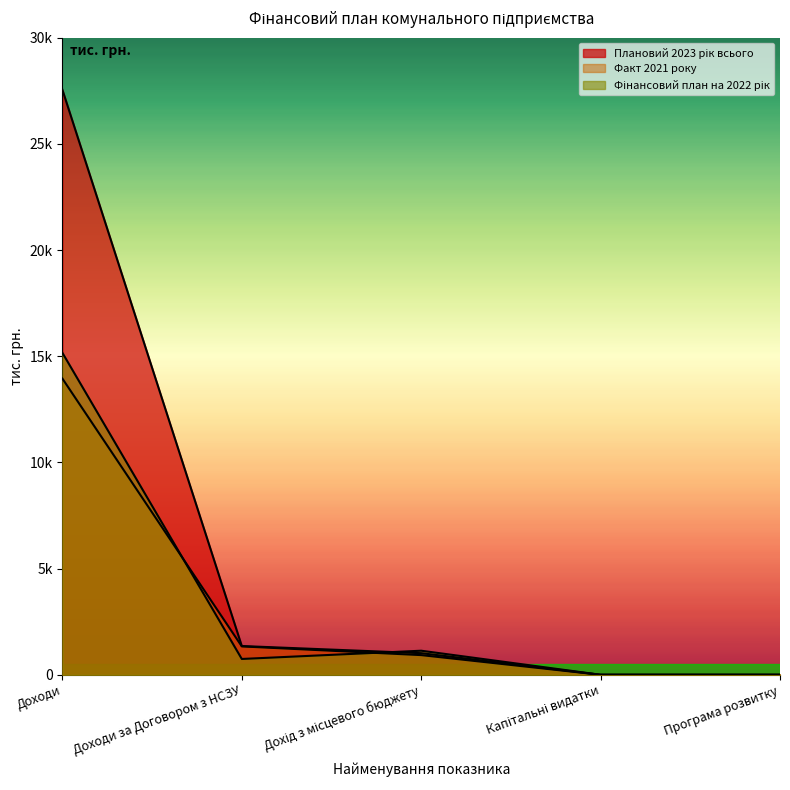

Rank the categories by Фінансовий план на 2022 рік value from lowest to highest.

Капітальні видатки, Програма розвитку, Доходи за Договором з НСЗУ, Дохід з місцевого бюджету, Доходи